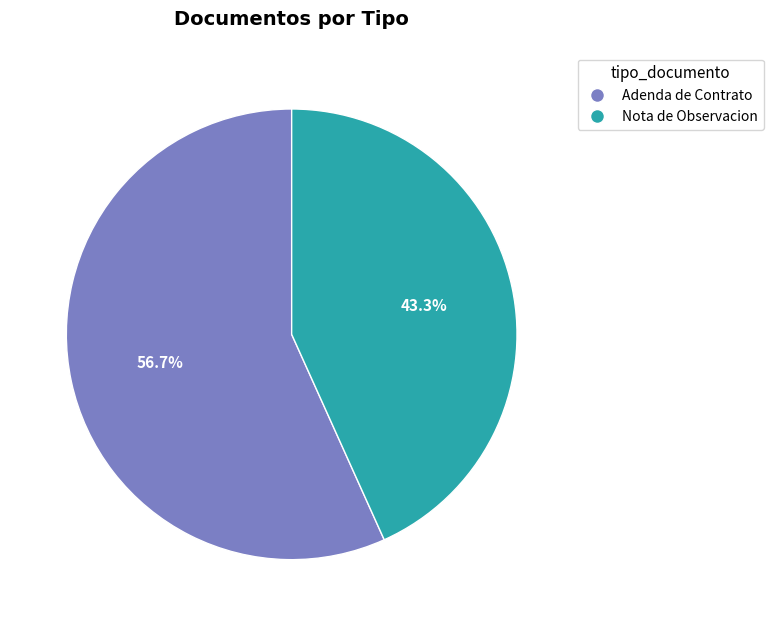

What is the smallest slice in the pie chart?

Nota de Observacion